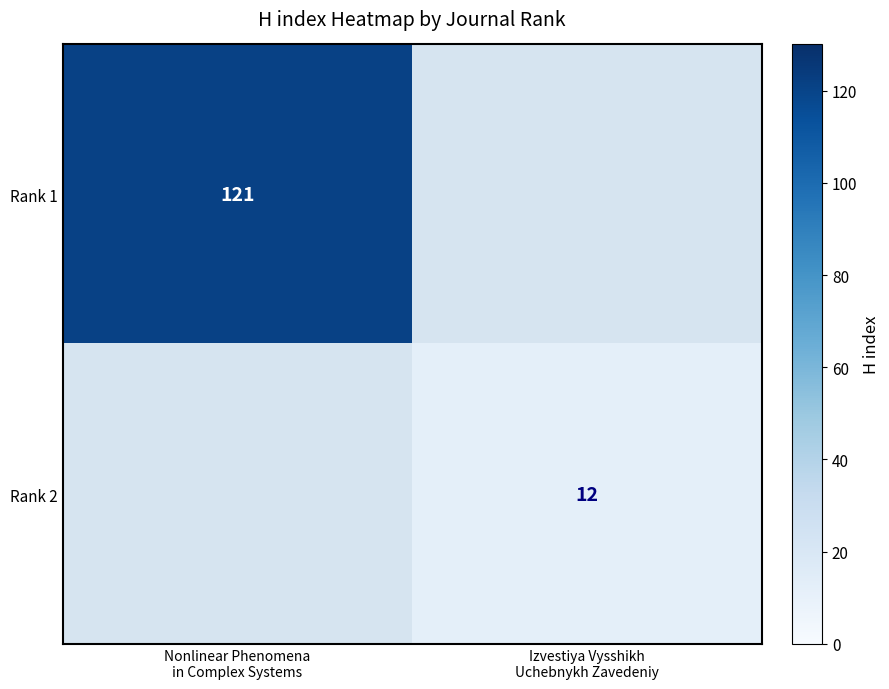

Count the number of data series in this chart.

2